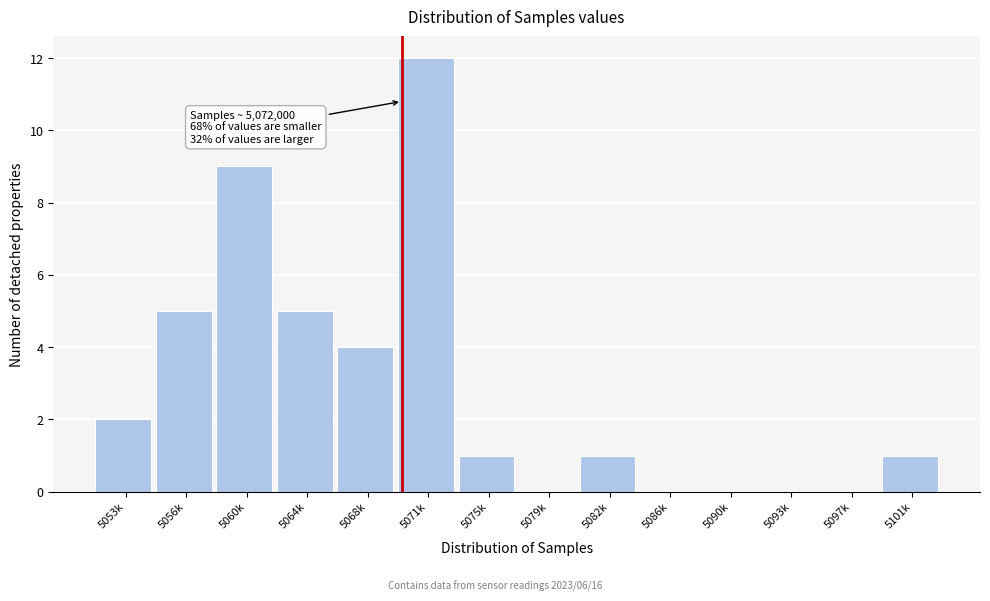

Reading left to right, transcribe all the data shown in this chart.

5053k=2	5056k=5	5060k=9	5064k=5	5068k=4	5071k=12	5075k=1	5079k=0	5082k=1	5086k=0	5090k=0	5093k=0	5097k=0	5101k=1